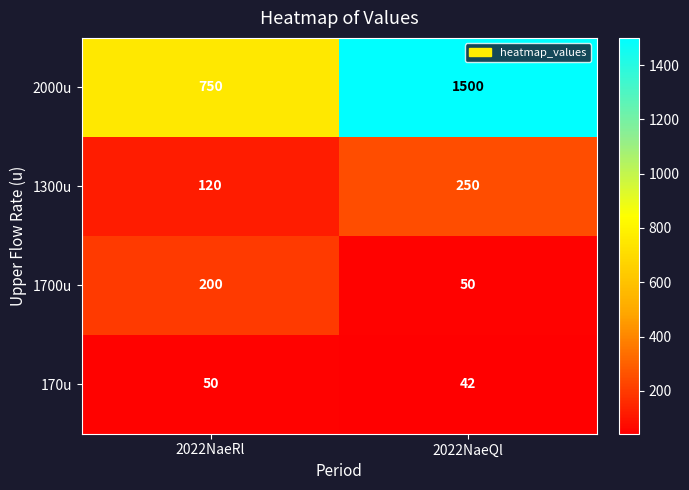

Which series changed the most between 2022NaeRl and 2022NaeQl?

2000u